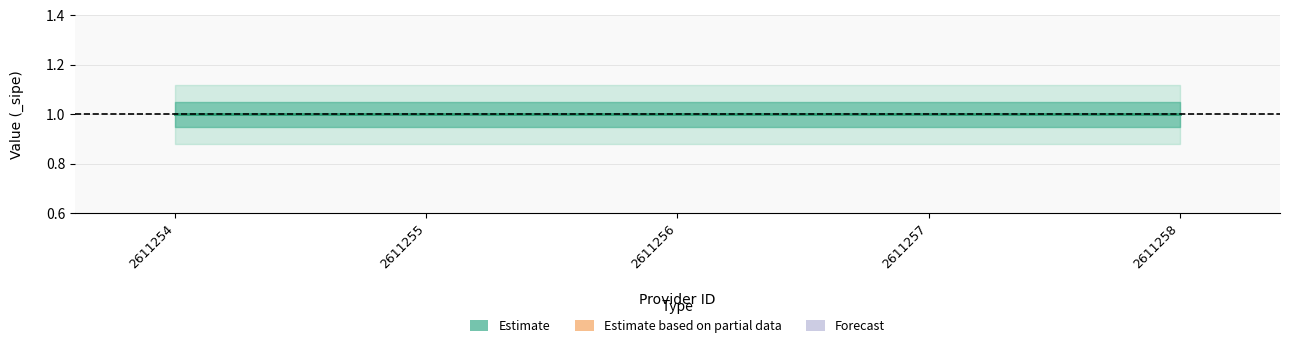

At how many categories does at least one series exceed 1?

5